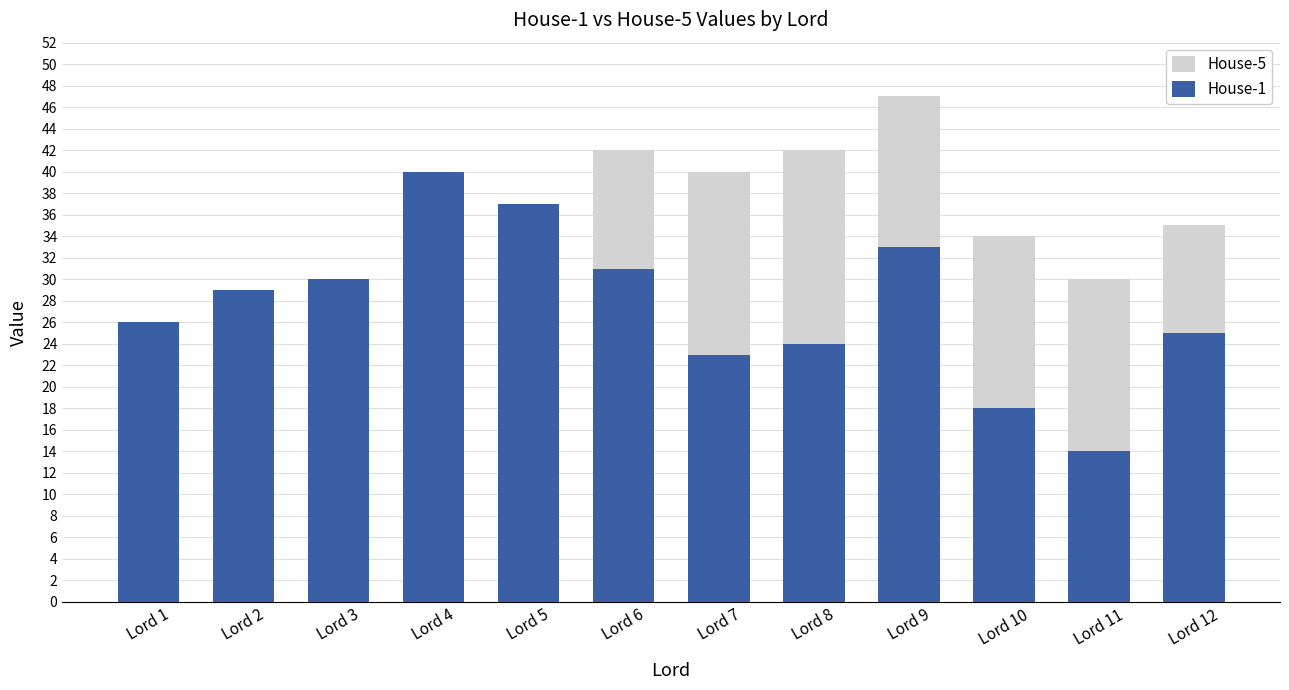

What is the difference between the House-1 values at Lord 5 and Lord 1?

11